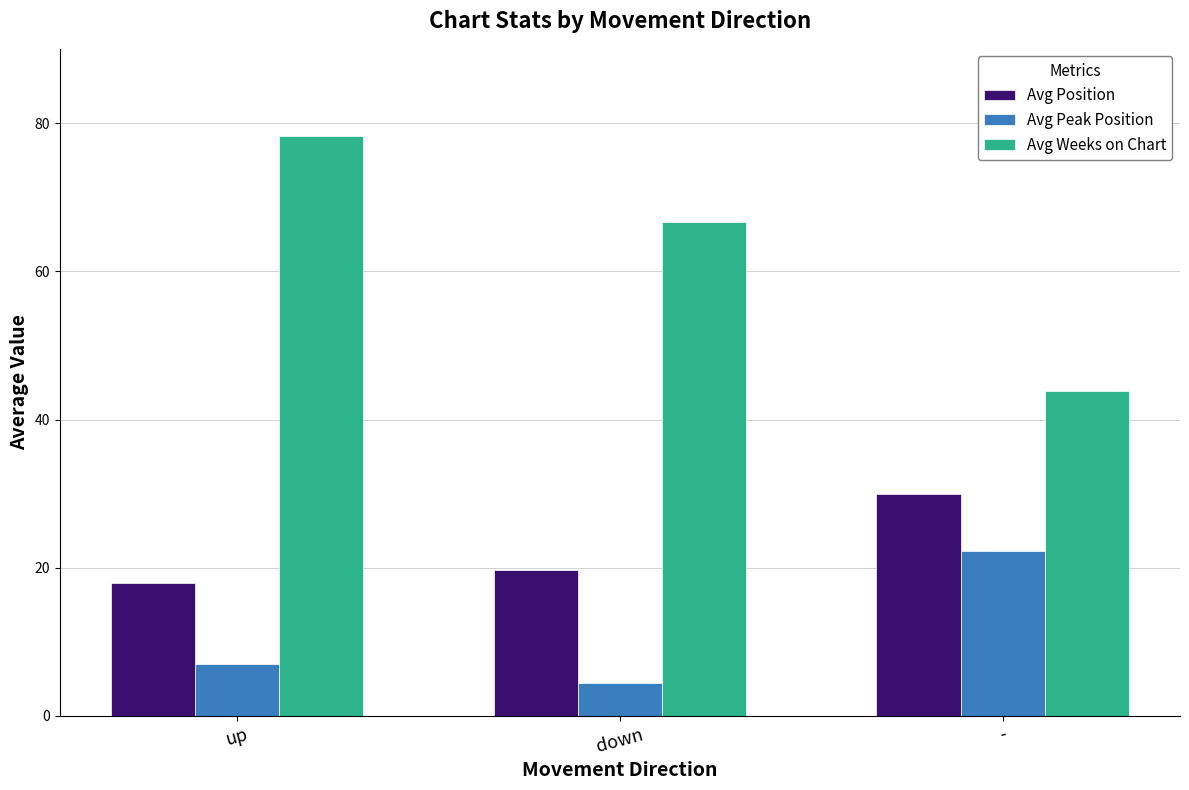

Which series has the widest spread of values?

Avg Weeks on Chart